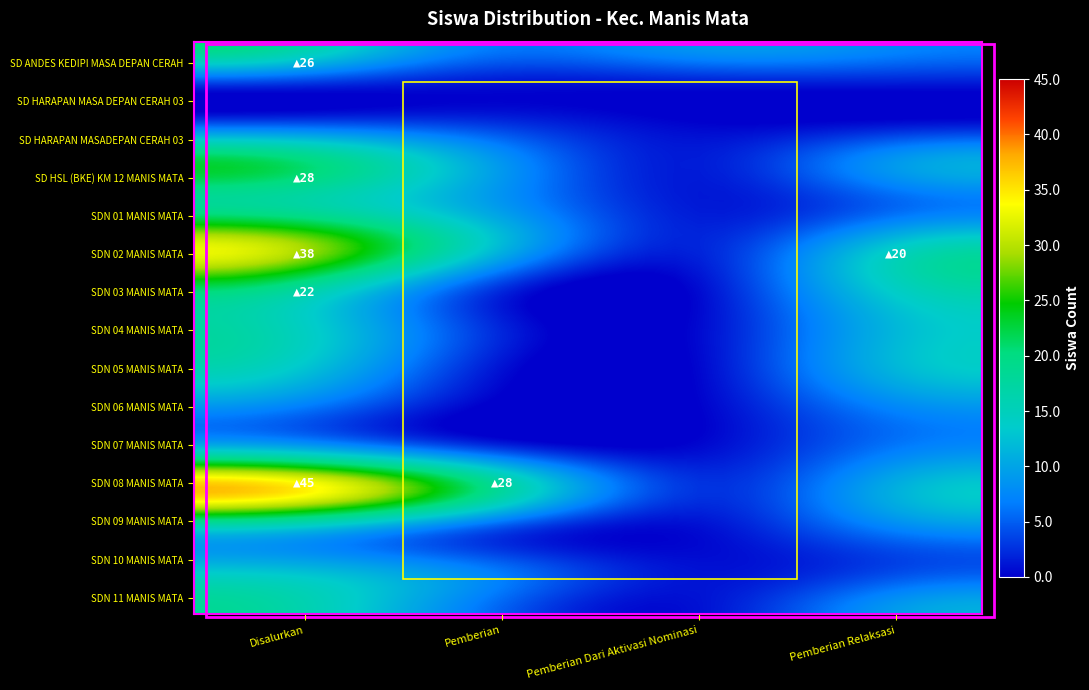

Which label corresponds to the smallest value in the chart?

Pemberian